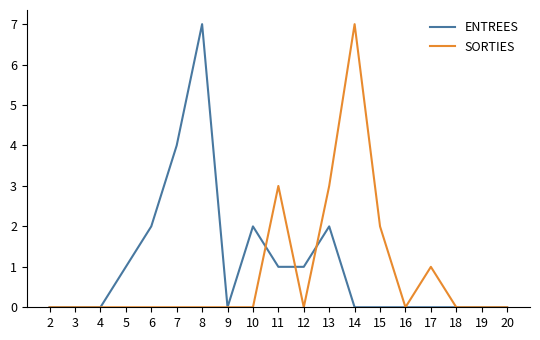

The value of ENTREES at 2 is 4. True or false?

False